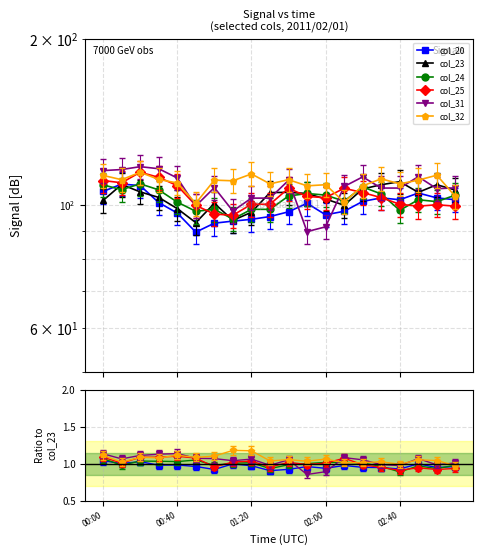

What is the minimum value shown in the chart?

0.9